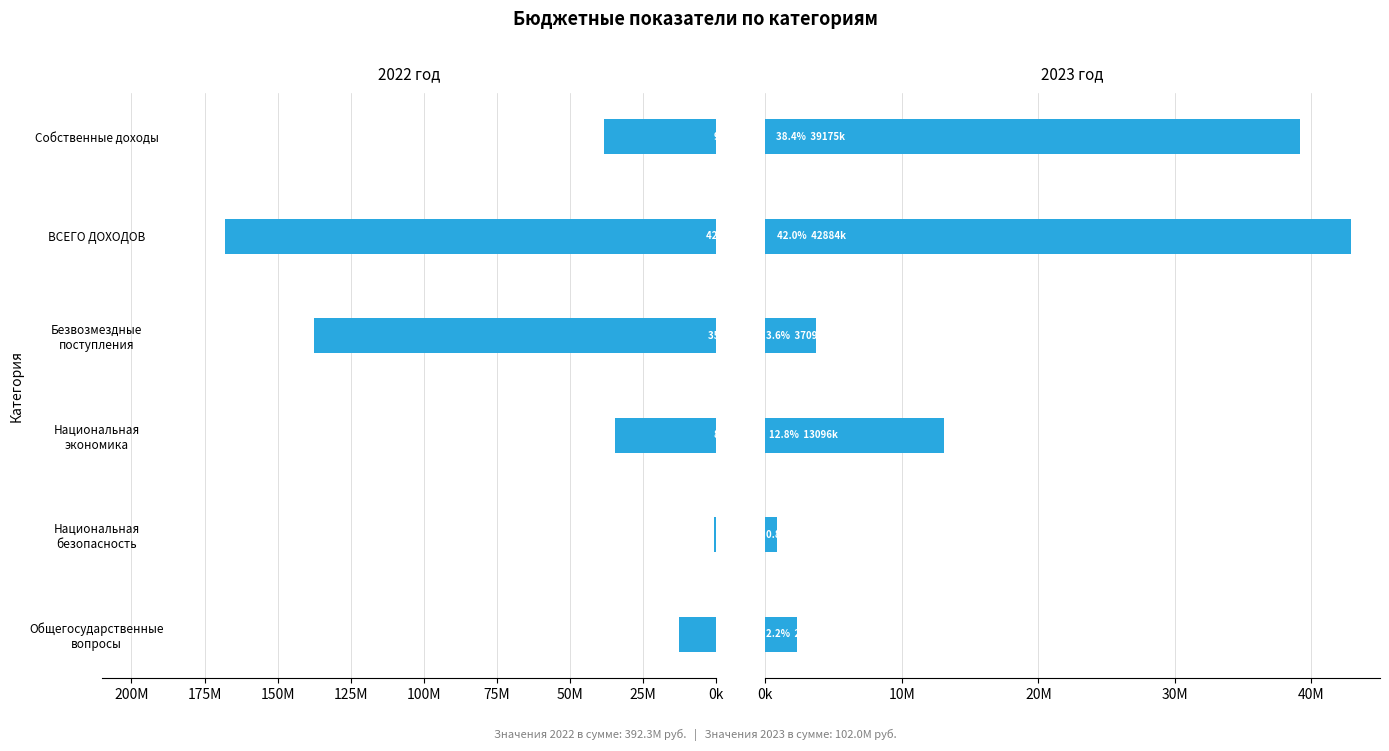

Which series has the widest spread of values?

2022 год